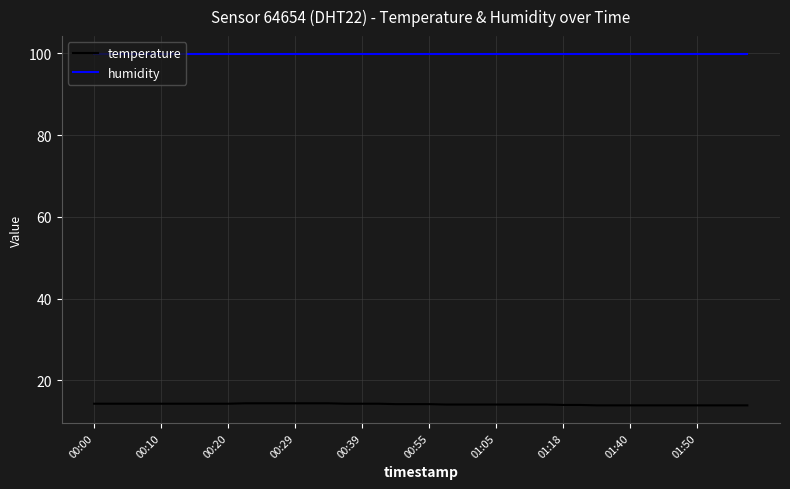

Which series has the widest spread of values?

temperature